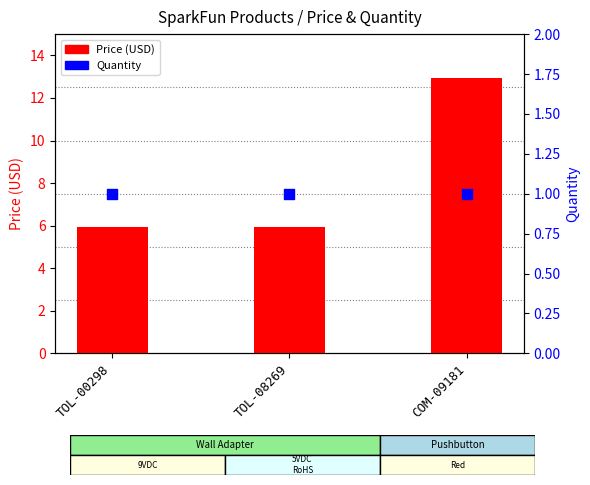

Which series has the largest Y range (max minus min)?

Price (USD)